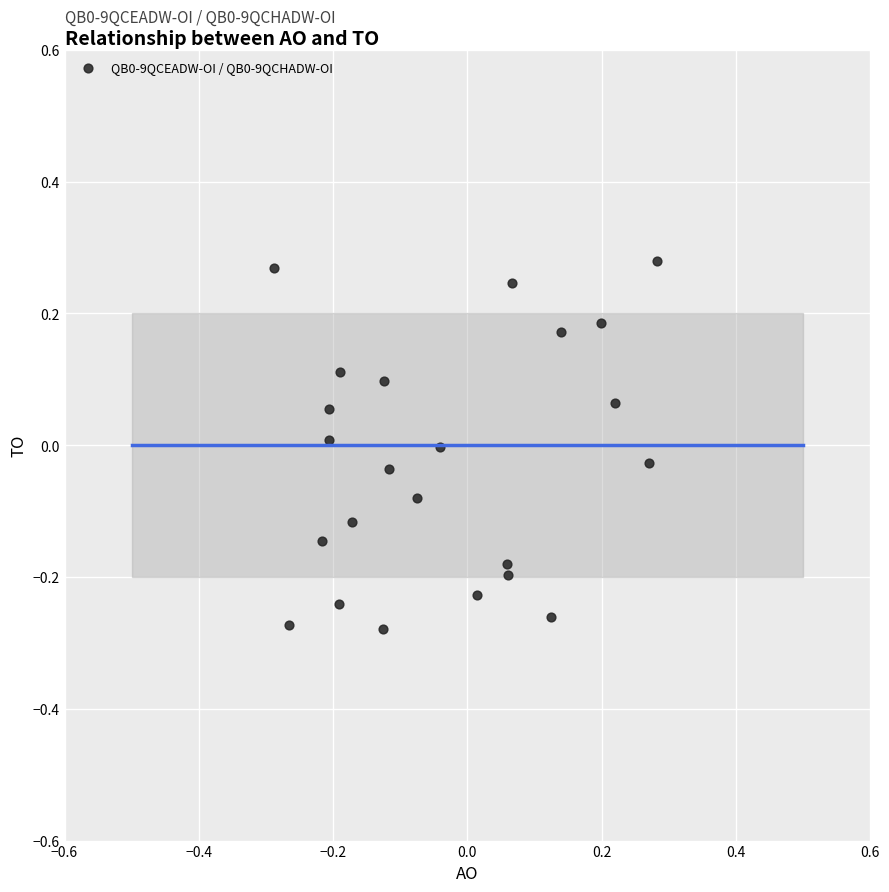

What is the range of Y values (max minus min)?

0.6